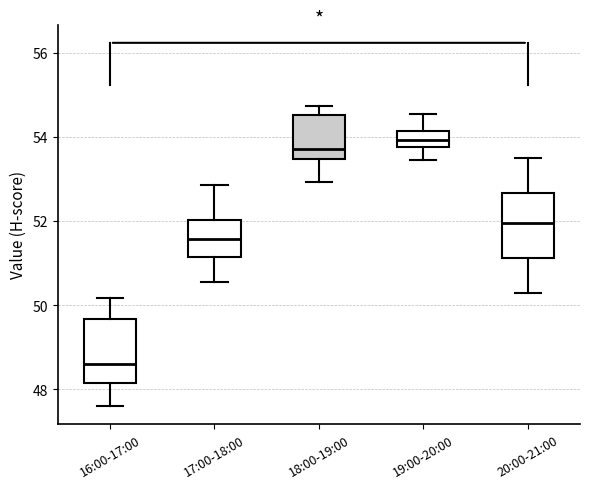

Reading left to right, read every box against the y-axis: the position of its median line, the range the box covers, and the ends of its whiskers. The values are not printed on the chart, so give them approximately, as read against the axis.

16:00-17:00: median 48.6, box 48.2 to 49.6, whiskers 47.6 to 50.2
17:00-18:00: median 51.6, box 51.2 to 52.0, whiskers 50.6 to 52.8
18:00-19:00: median 53.8, box 53.4 to 54.6, whiskers 53.0 to 54.8
19:00-20:00: median 54.0, box 53.8 to 54.2, whiskers 53.4 to 54.6
20:00-21:00: median 52.0, box 51.2 to 52.6, whiskers 50.4 to 53.6